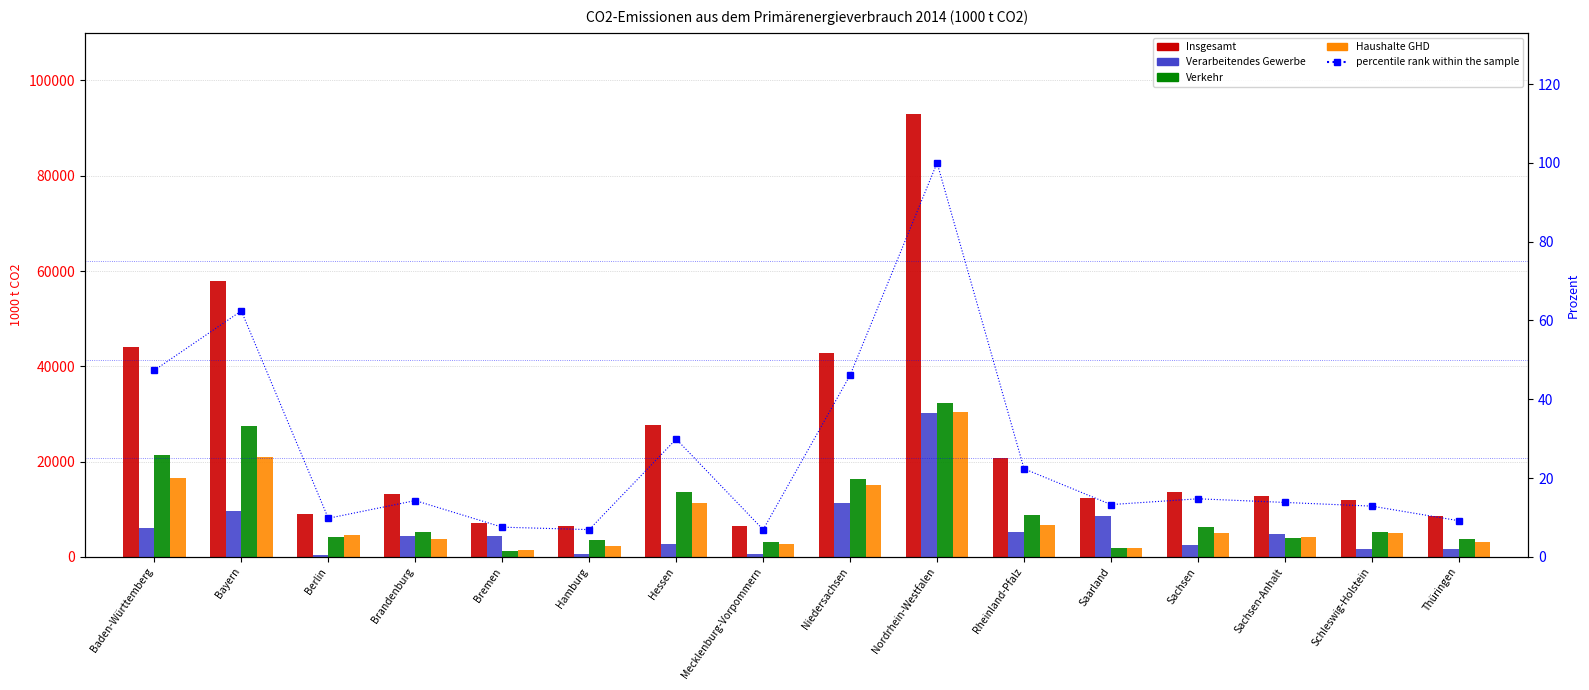

What is the label of the 9th bar from the left?

Niedersachsen